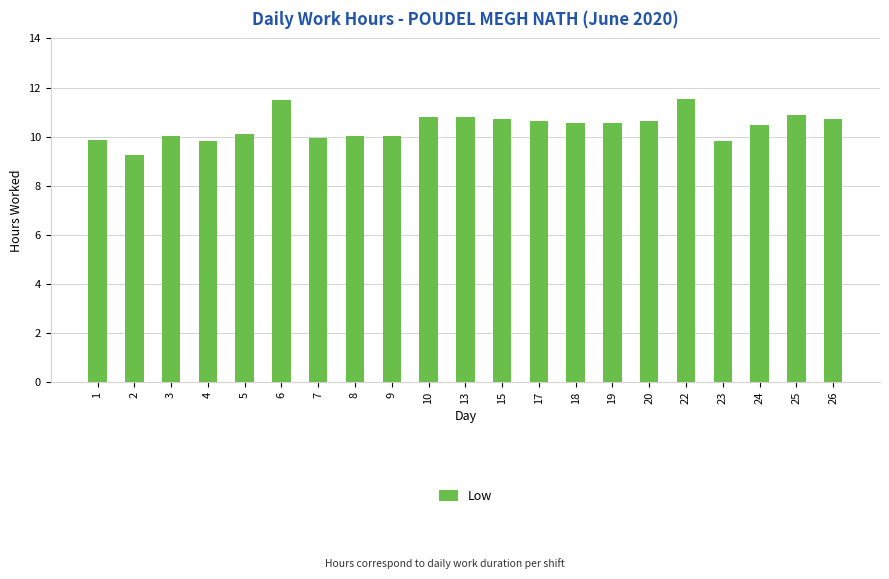

Approximately how many times larger is the value at 17 compared to 7?

1.1